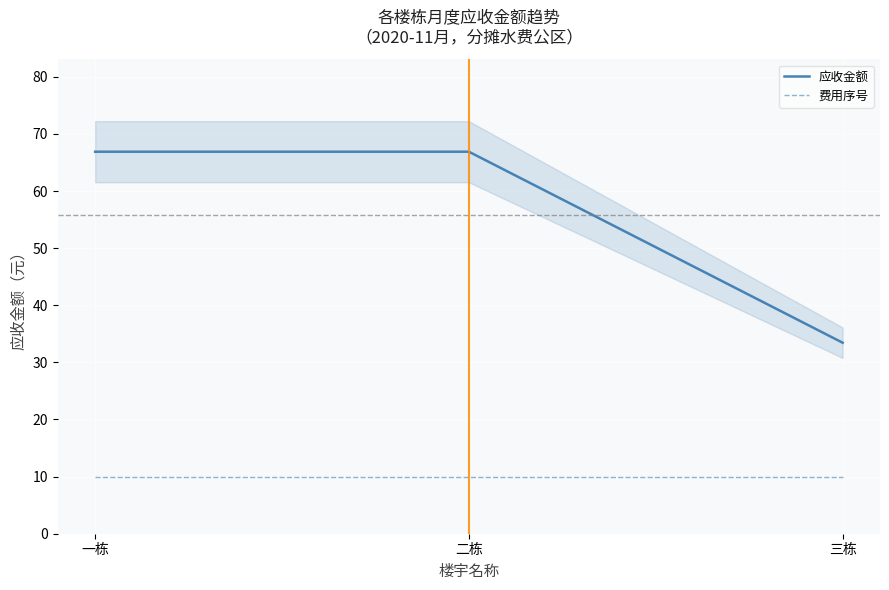

At which category is the sum across all series the highest?

一栋